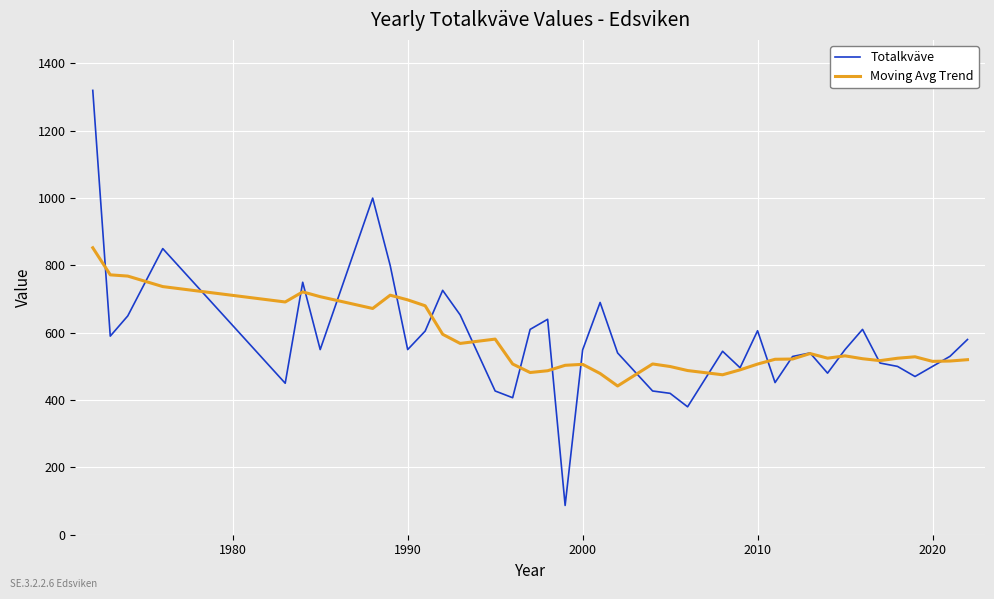

What is the lowest value of the Moving Avg Trend series?

441.9